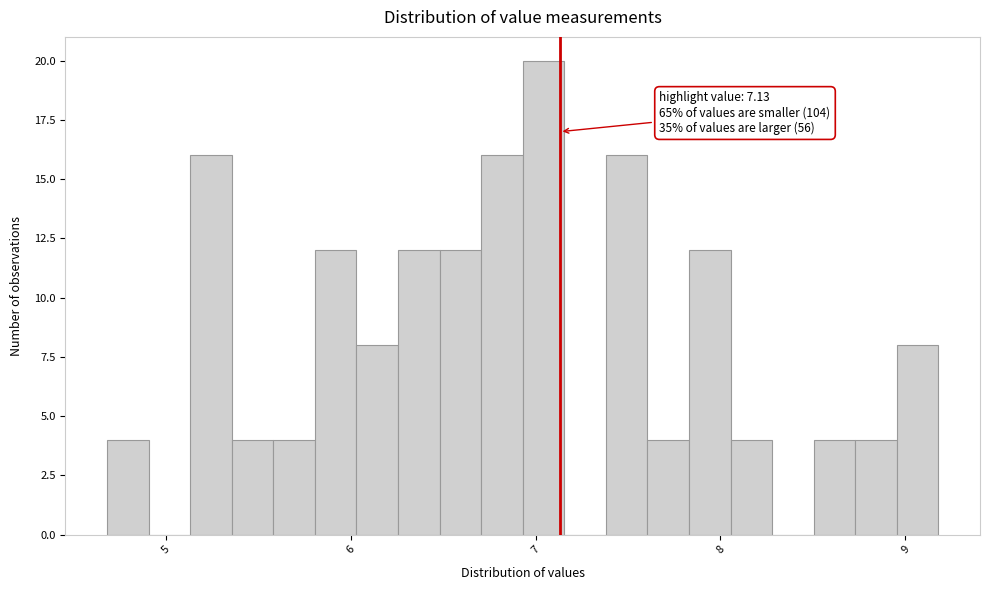

Around what value on the x-axis is the tallest bar? Give the approximate position of its centre, as read against the axis.

7.0